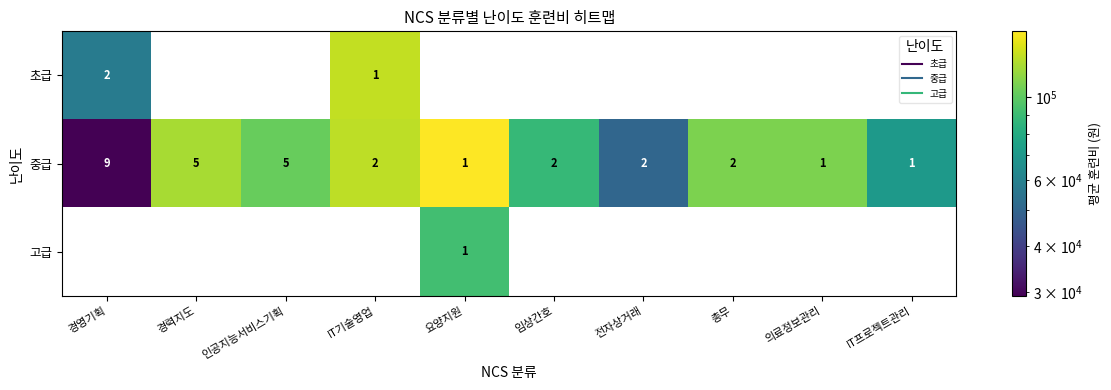

At which label does 초급 reach its peak?

경영기획